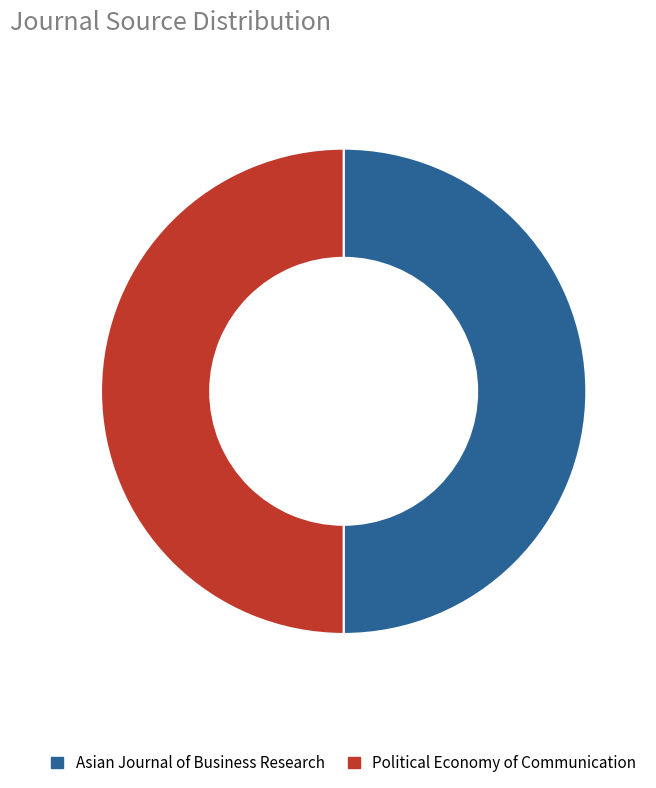

Combined, do Asian Journal of Business Research and Political Economy of Communication account for over 50%?

Yes